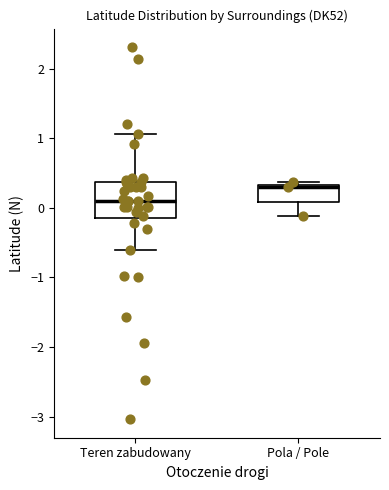

Reading left to right, transcribe this box plot: for each box, give where its median line is, the range the box spans, and where its two whiskers end, as read against the y-axis. The values are not printed on the chart, so give them approximately, as read against the axis.

Teren zabudowany: median 0.1, box -0.1 to 0.4, whiskers -0.6 to 1.1
Pola / Pole: median 0.3 (just below the box's upper edge), box 0.1 to 0.3, whiskers -0.1 to 0.4